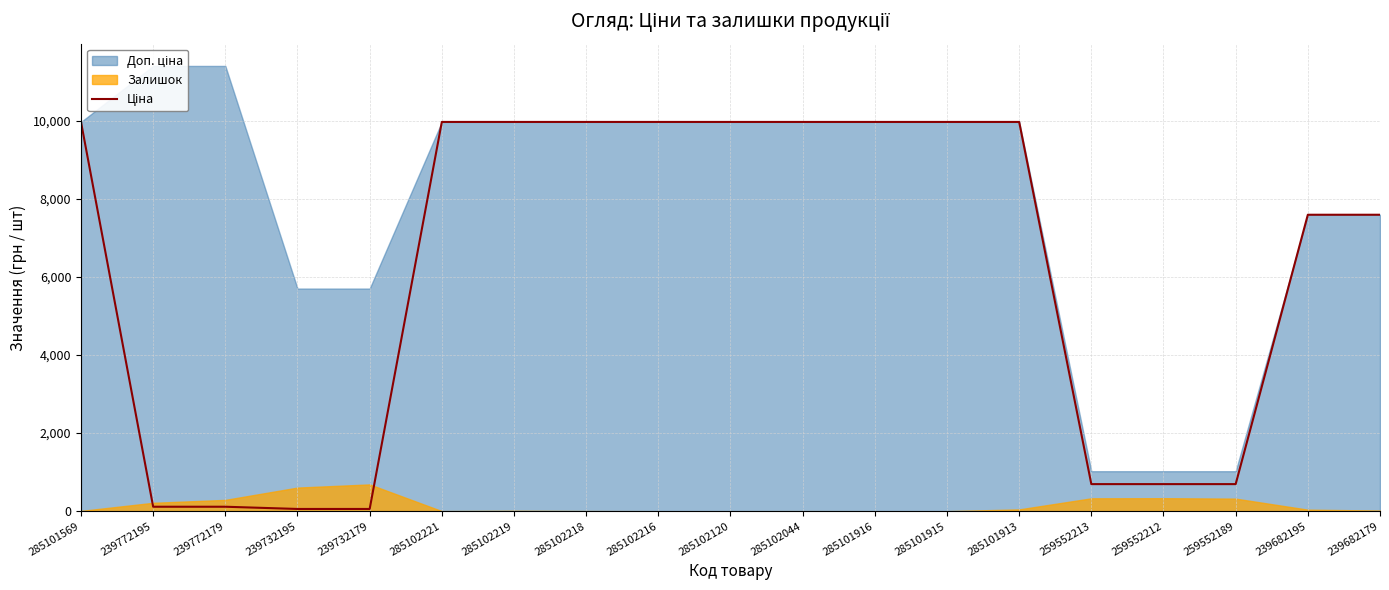

Where is the data nearest to the value 5016?

239682195